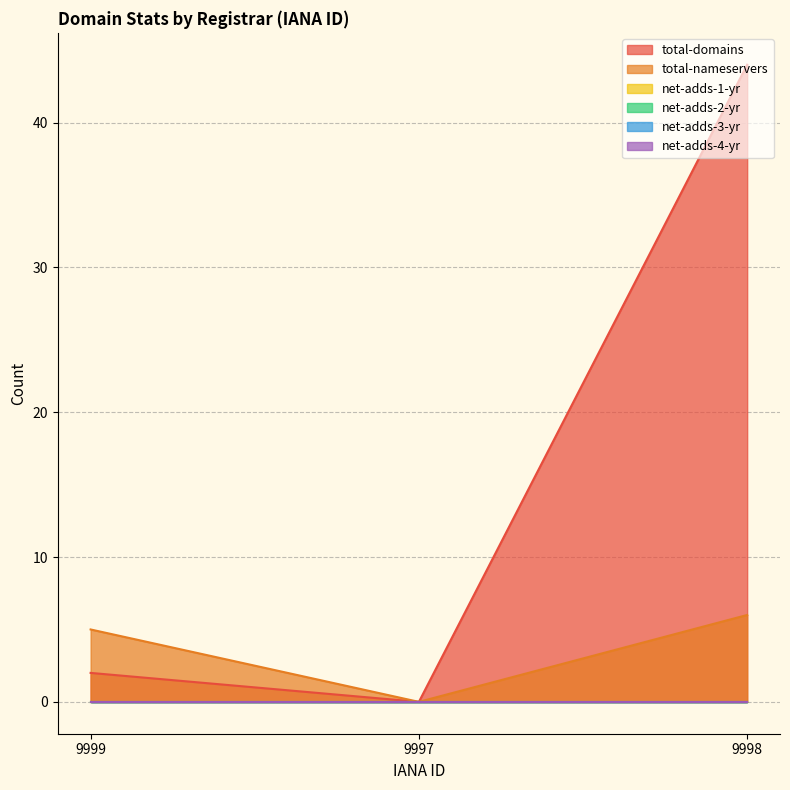

How many lines are shown in the chart?

6